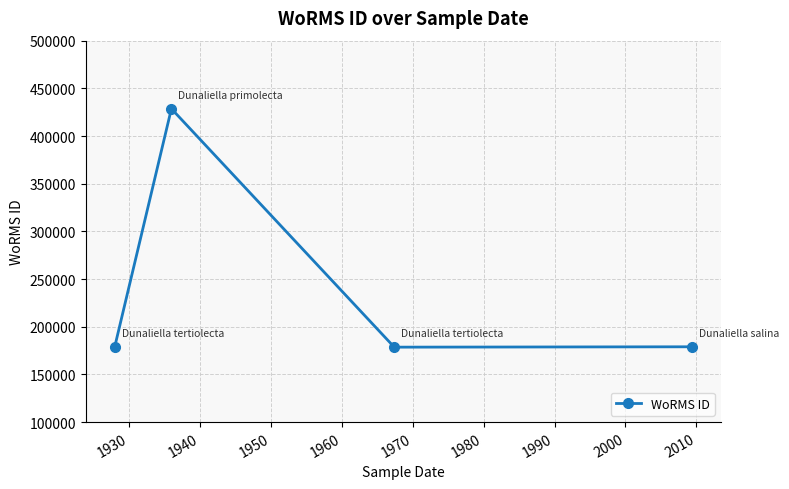

What is the difference between the maximum and minimum values?

250045